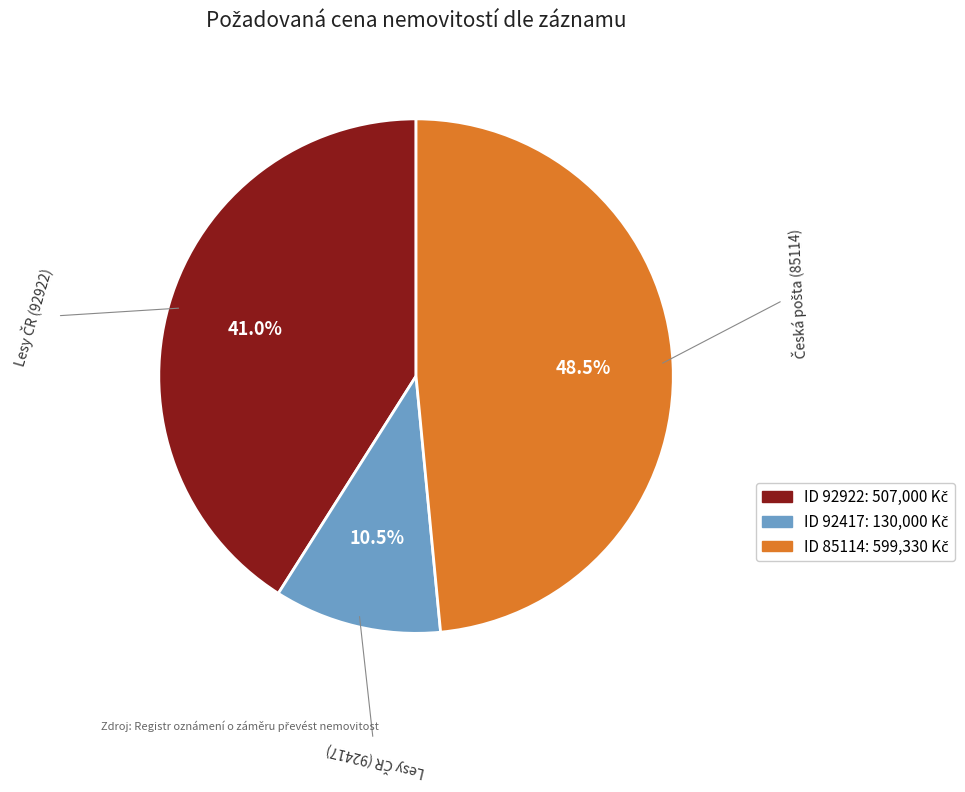

Is there any slice that represents more than half of the pie?

No